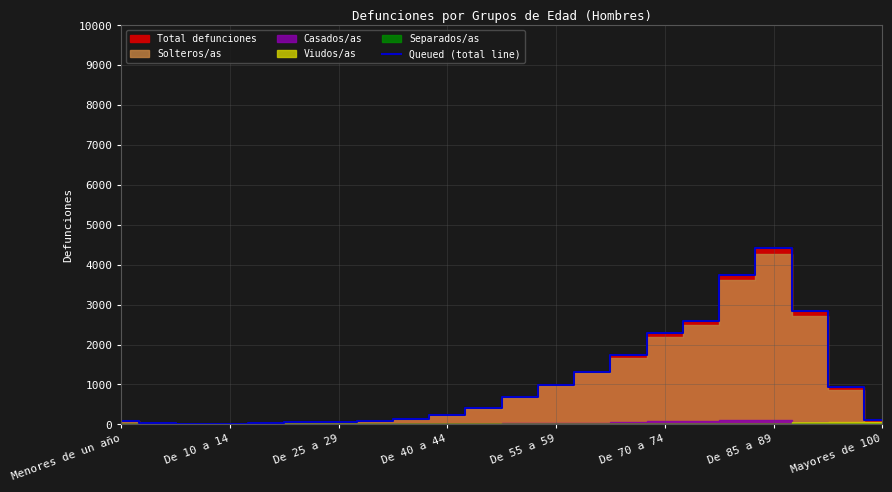

Where does the data first go above 409?

11